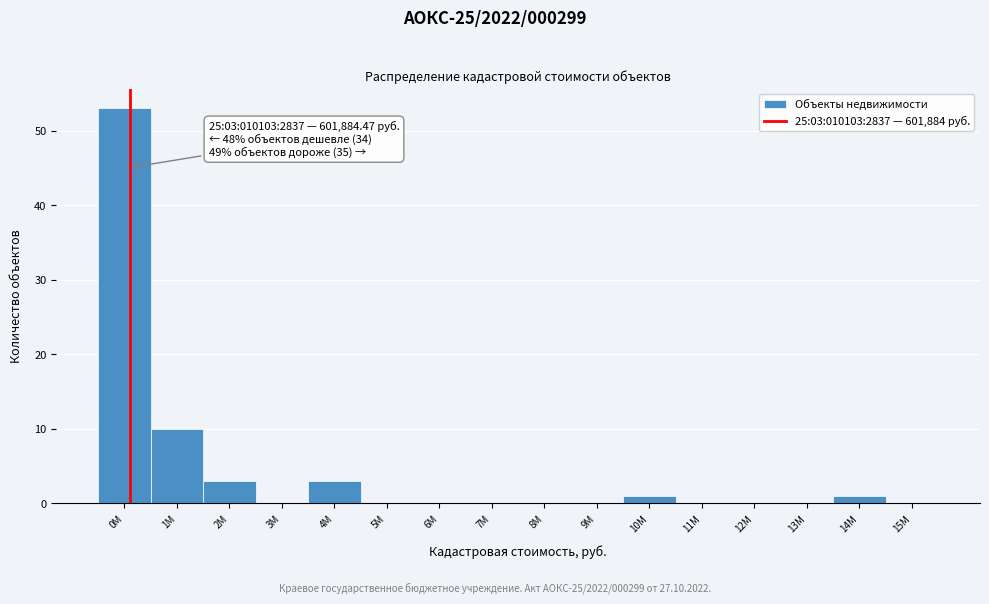

Reading left to right, list all the values displayed in this chart.

0М=53	1М=10	2М=3	3М=0	4М=3	5М=0	6М=0	7М=0	8М=0	9М=0	10М=1	11М=0	12М=0	13М=0	14М=1	15М=0